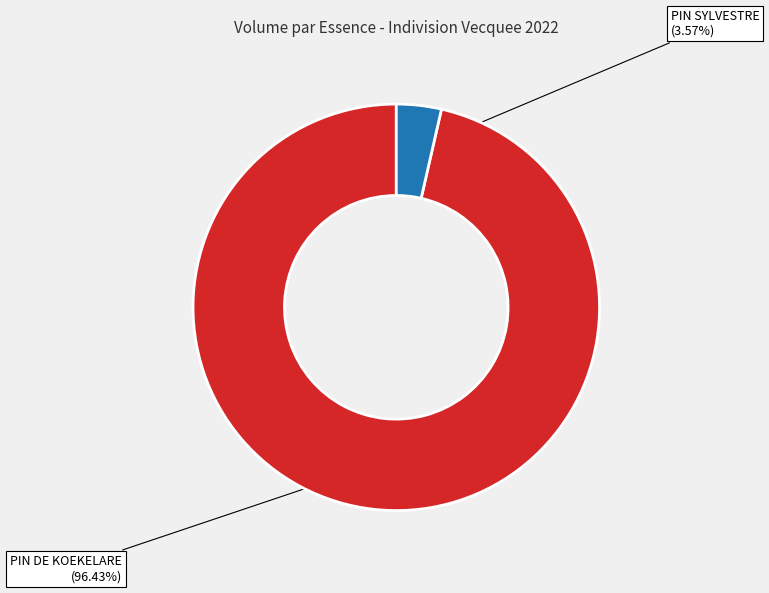

Which category has the biggest portion of the pie?

PIN DE KOEKELARE